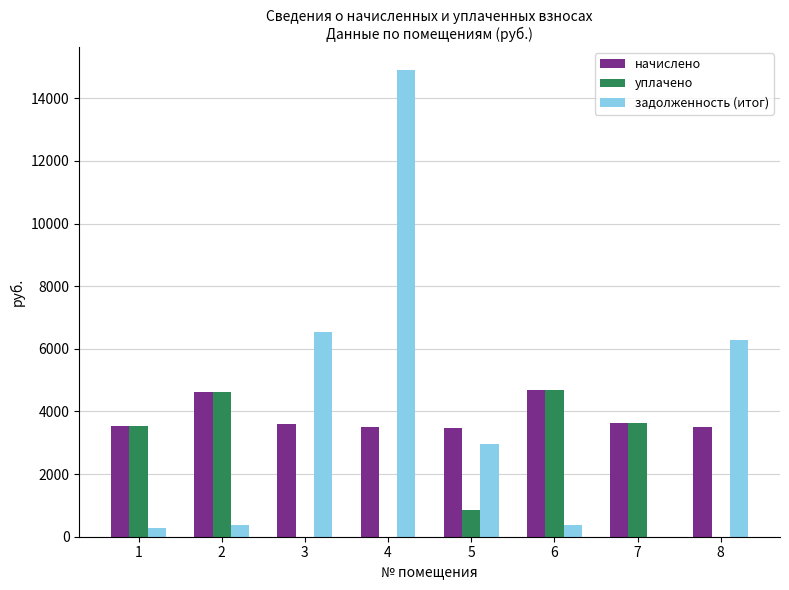

What is the highest value of the задолженность (итог) series?

14893.2